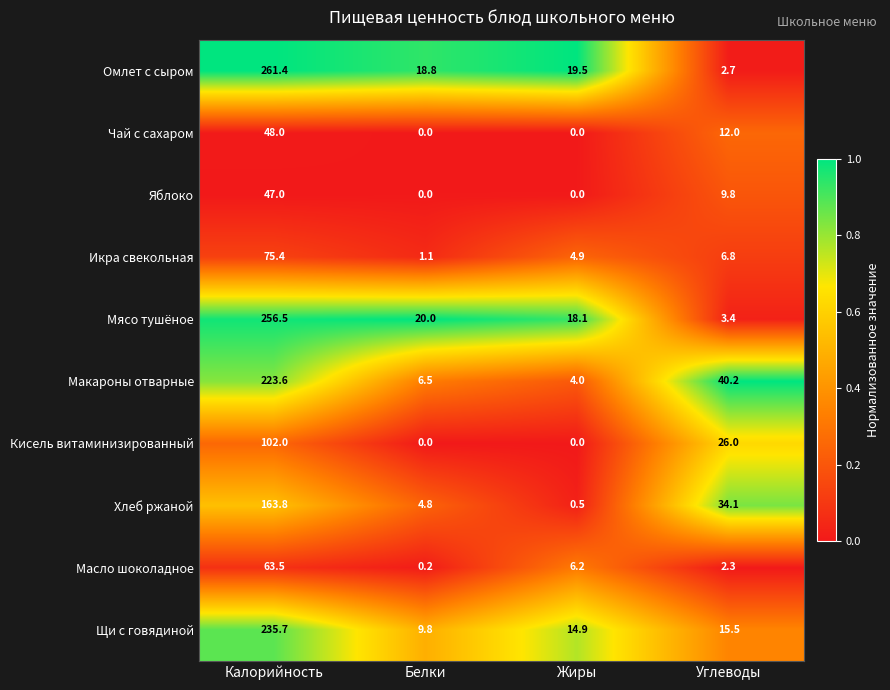

What is the spread (max minus min) of values at Калорийность?

214.4